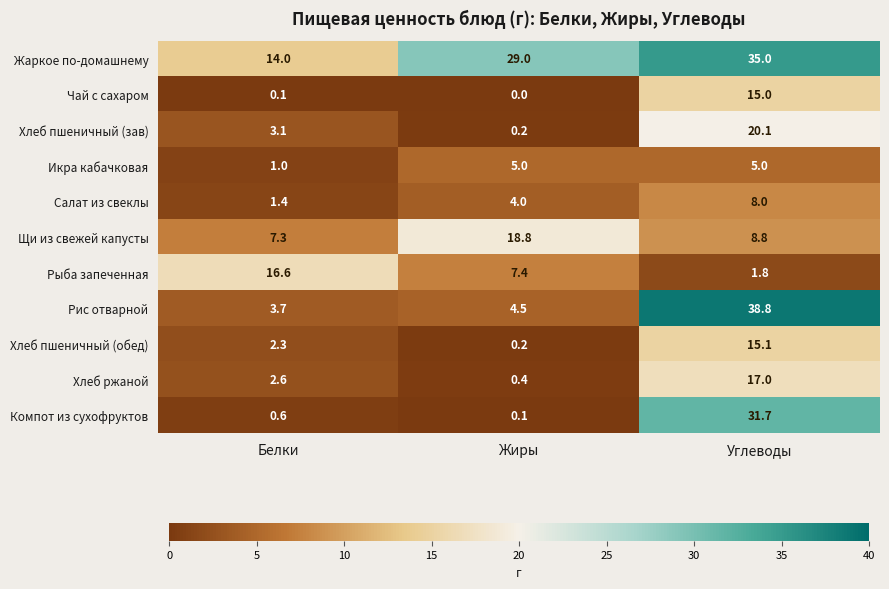

What is the sum of all Рыба запеченная values?

25.8